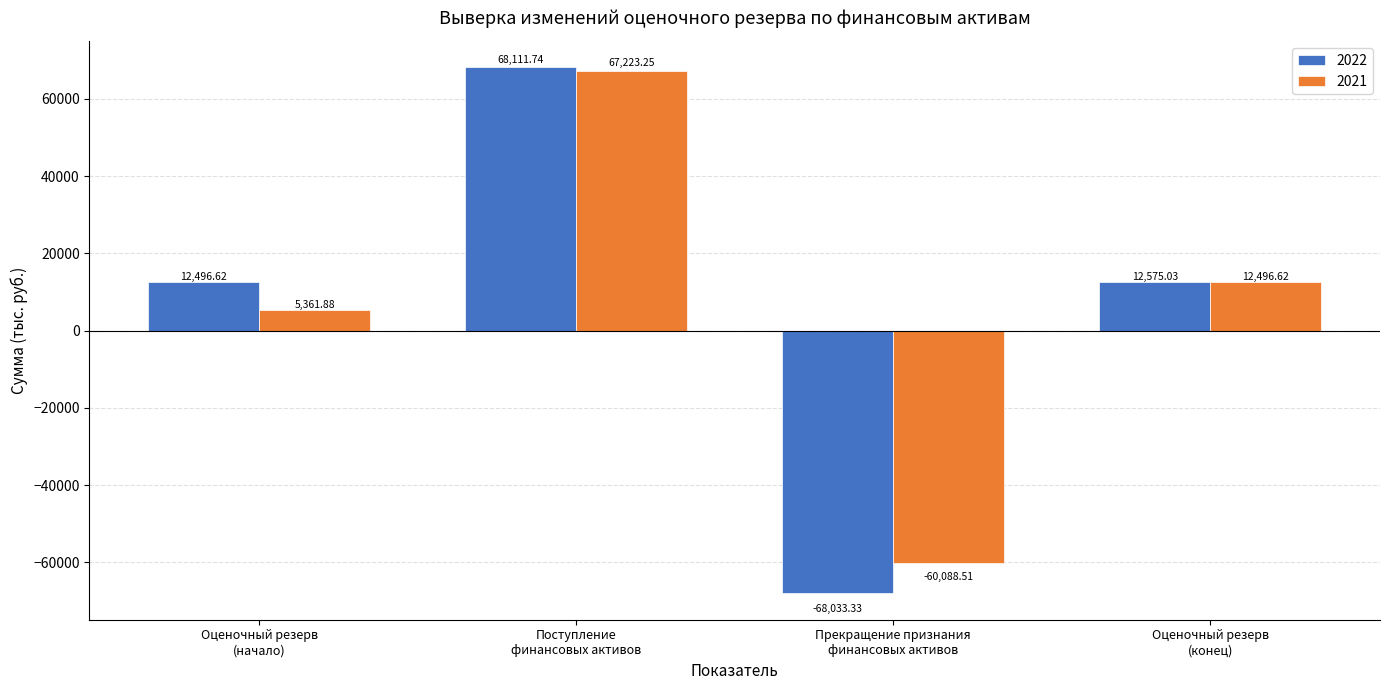

Is the value of 2022 at Прекращение признания
финансовых активов greater than the value of 2021 at Поступление
финансовых активов?

No